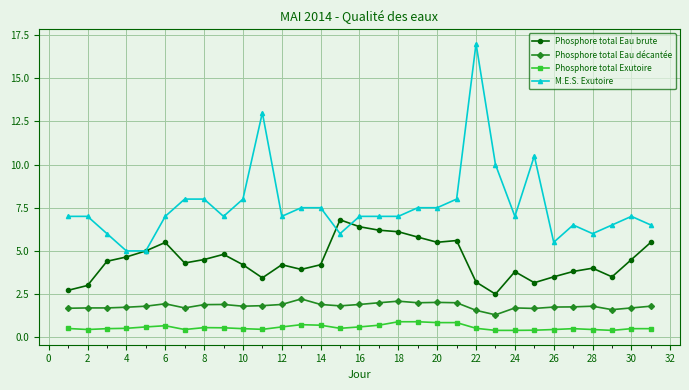

Which series has the largest range (max minus min)?

M.E.S. Exutoire